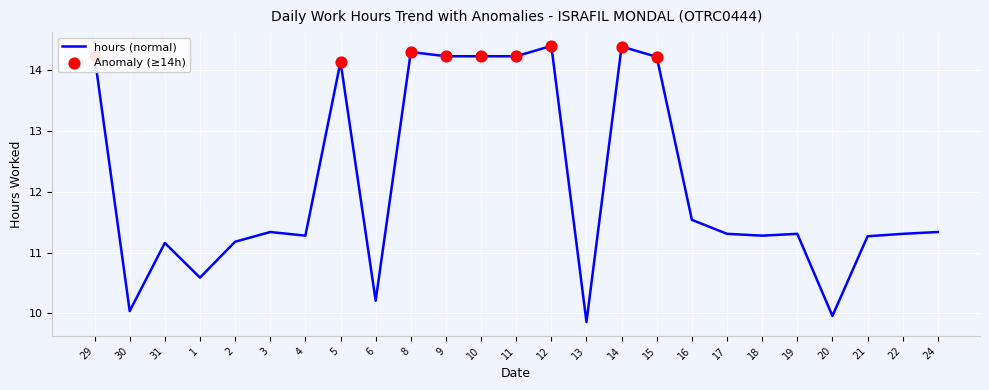

Approximately how many times larger is the value at 4 compared to 5?

0.8